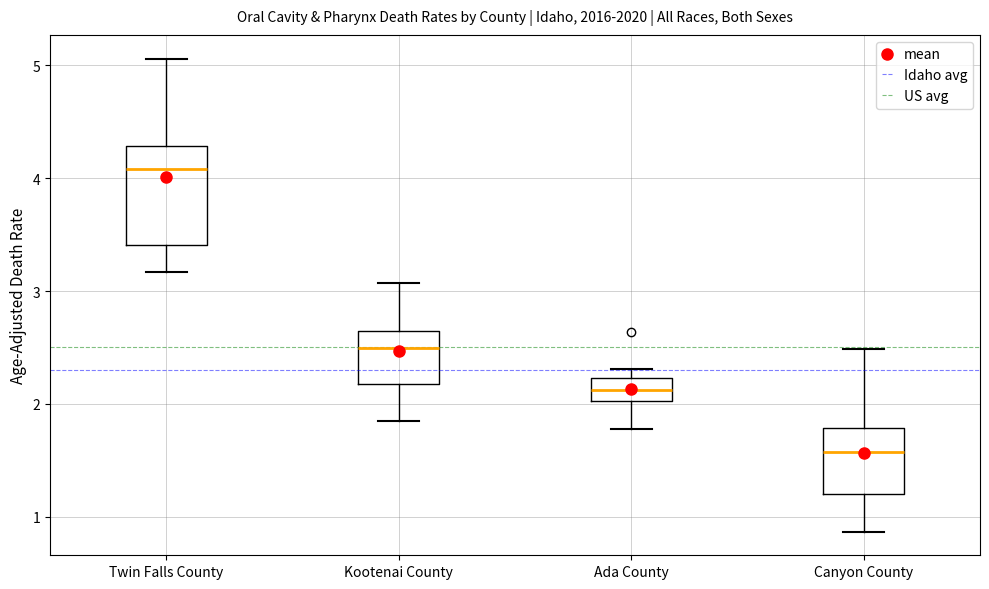

Which box's median line is the highest?

Twin Falls County